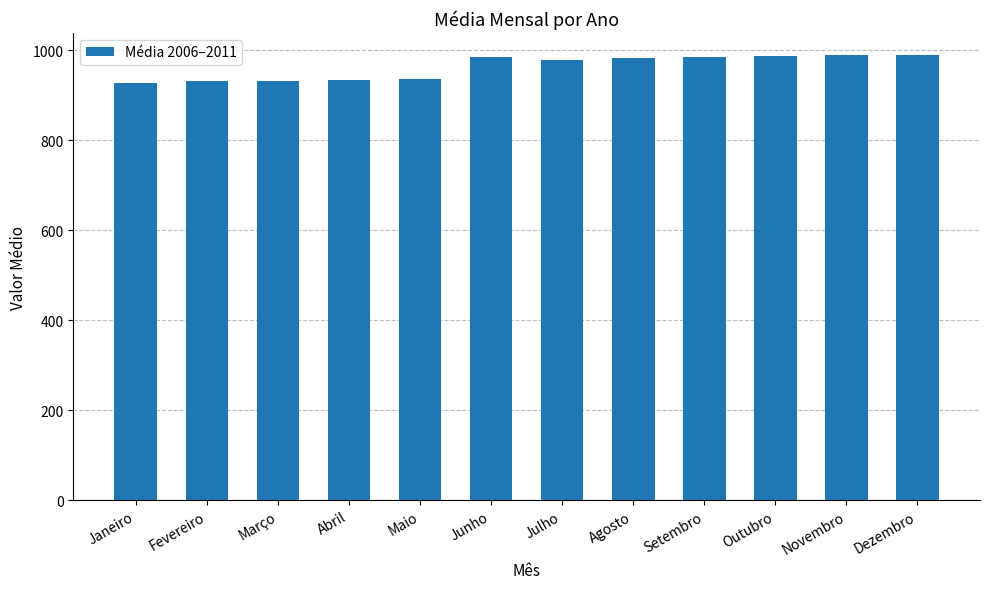

What is the change in value from Março to Novembro?

+56.2